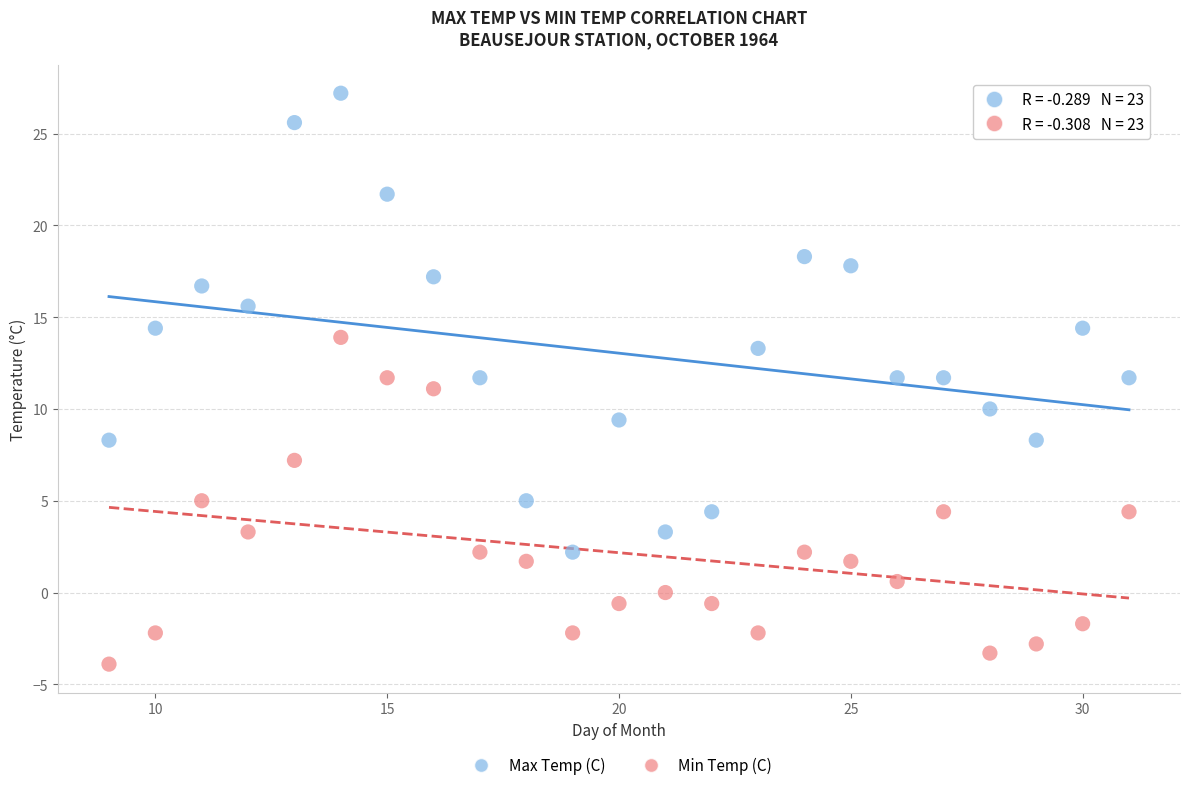

Which series has the widest spread of Y values?

Max Temp (C)